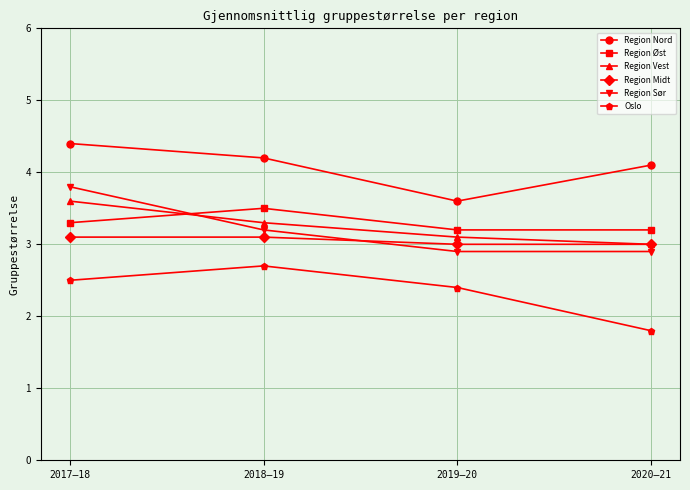

Does the chart display data point markers on the line(s)?

Yes